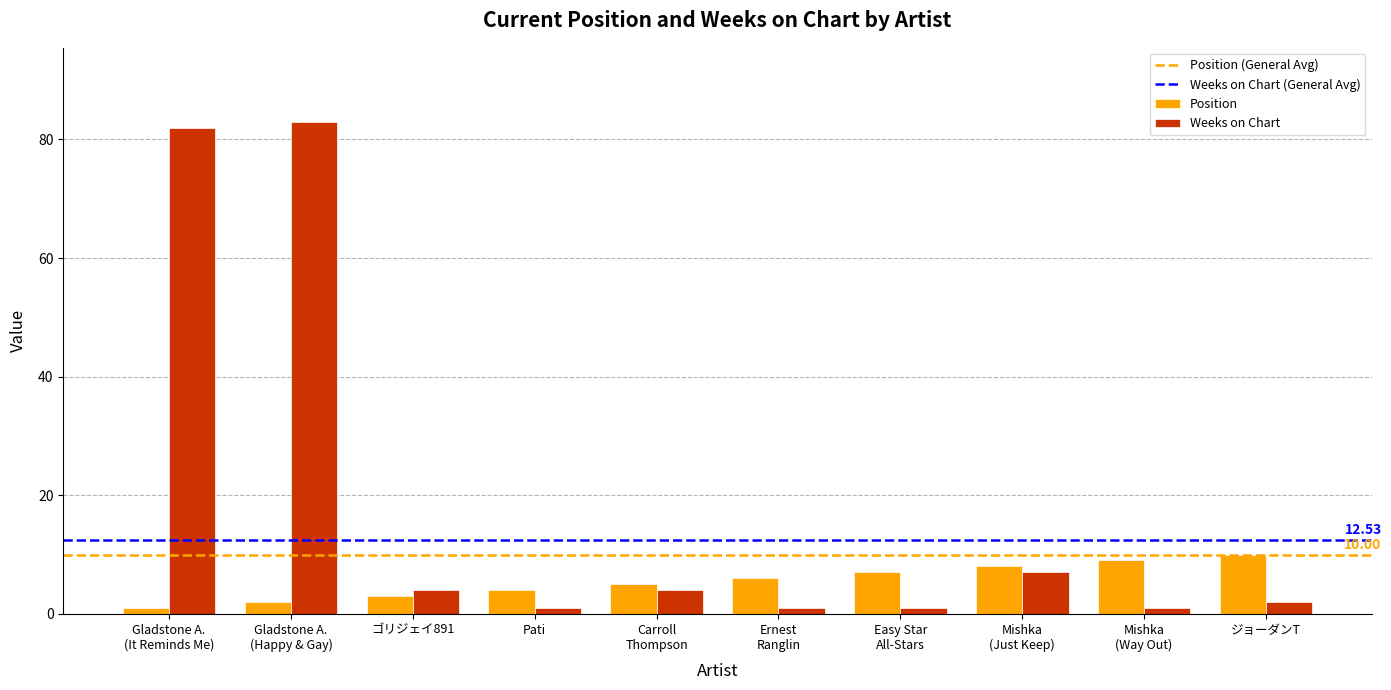

At how many categories does at least one series exceed 61?

2